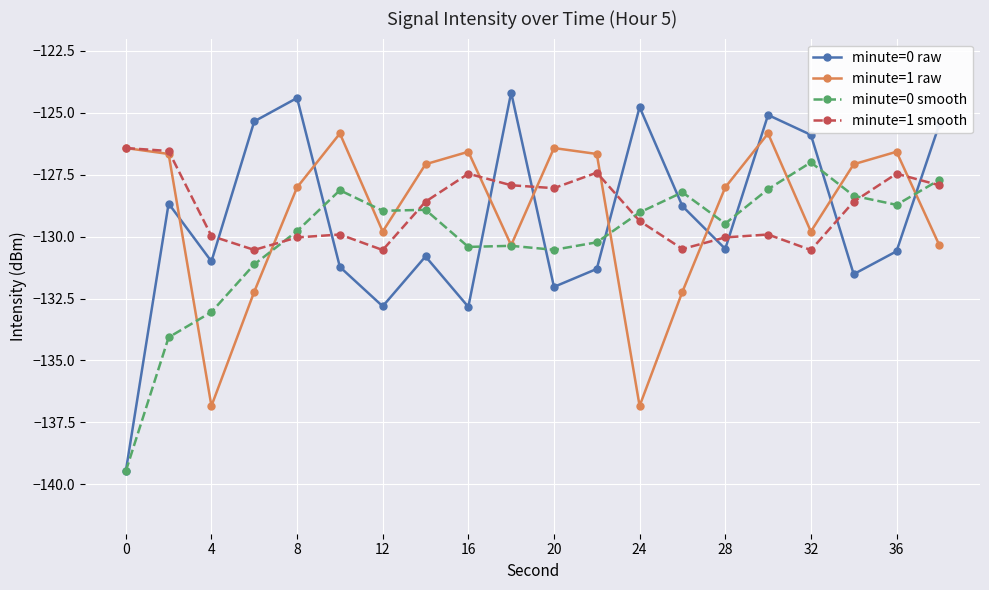

Does the chart display data point markers on the line(s)?

Yes